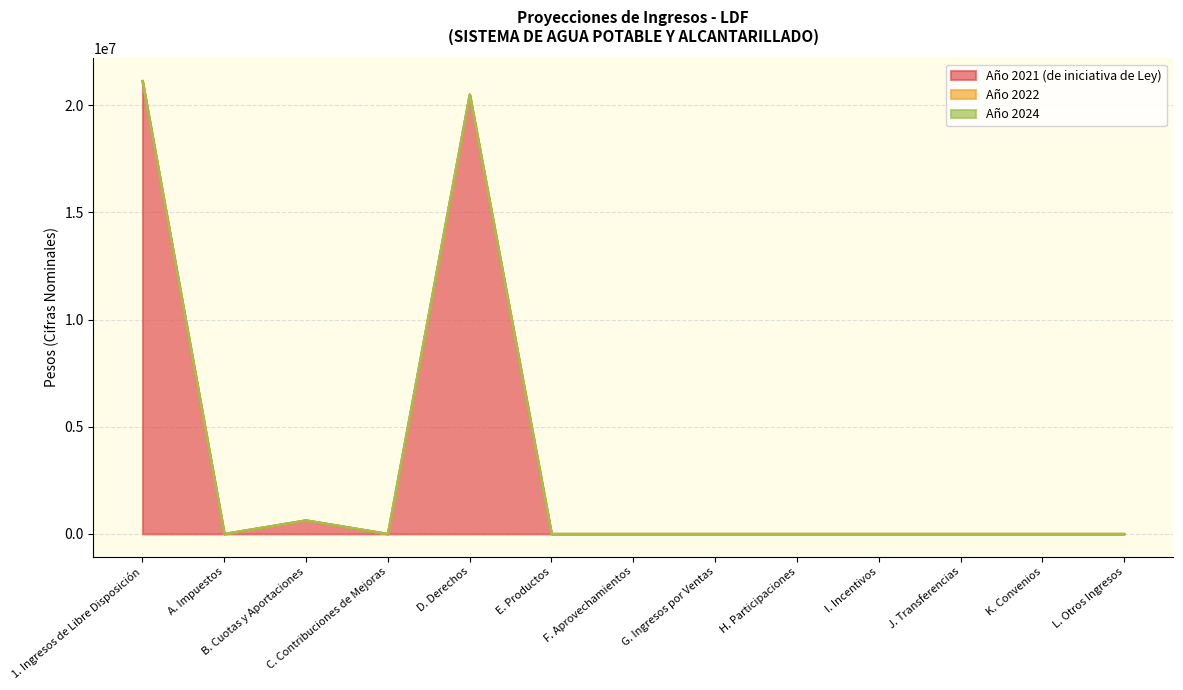

Which has a higher value, I. Incentivos or C. Contribuciones de Mejoras?

I. Incentivos